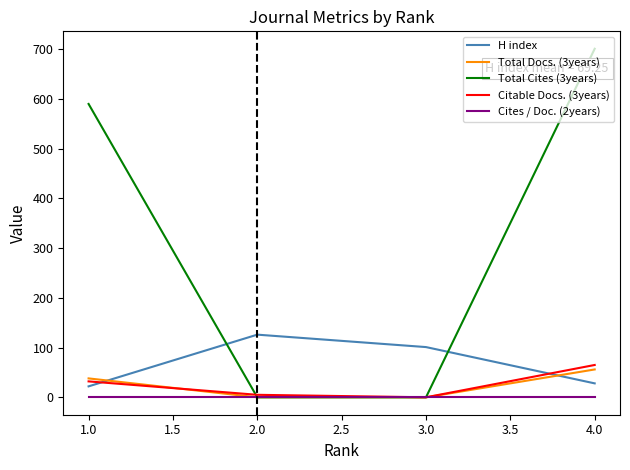

At which label is H index closest to 74?

3.0